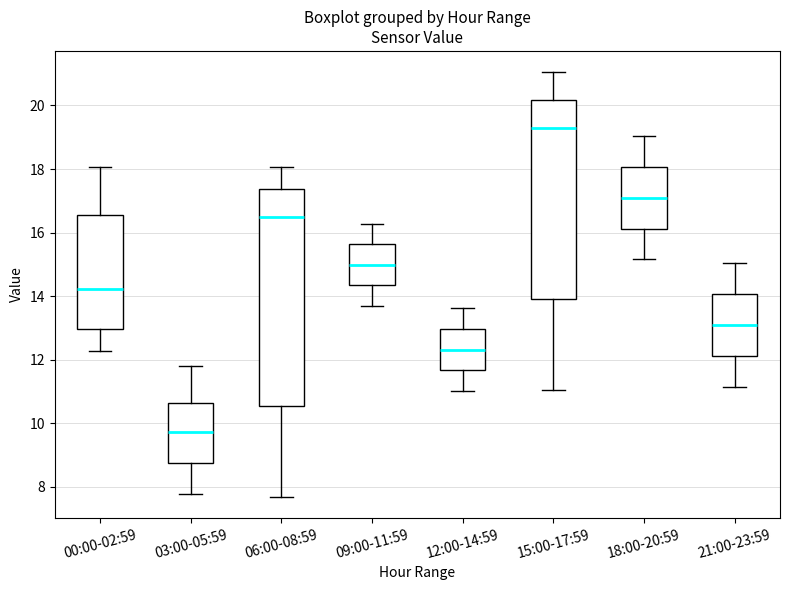

Which box is the tallest, from its lower edge to its upper edge?

06:00-08:59